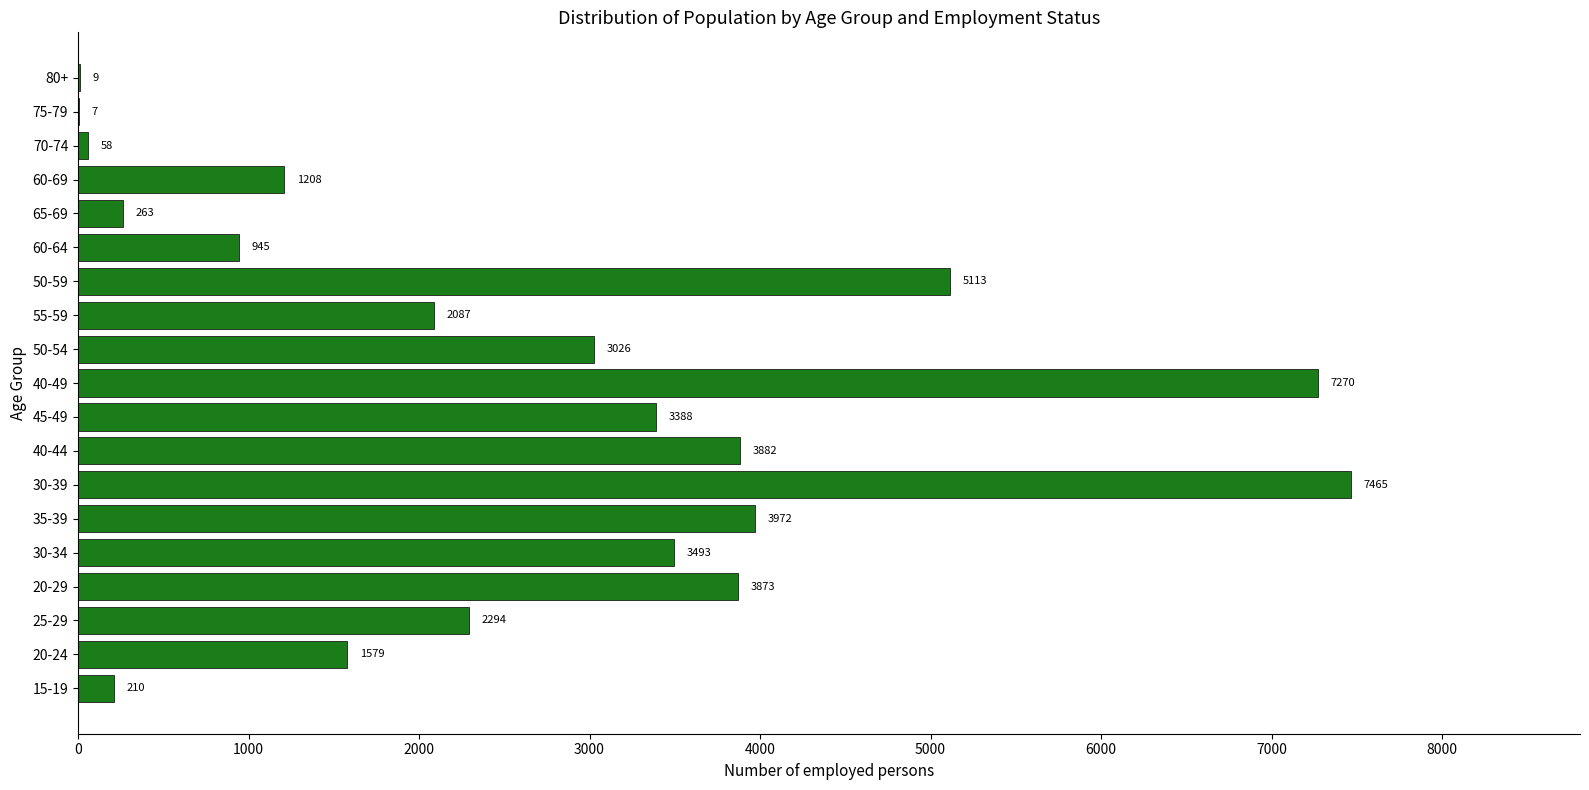

What is the greatest value displayed?

7465